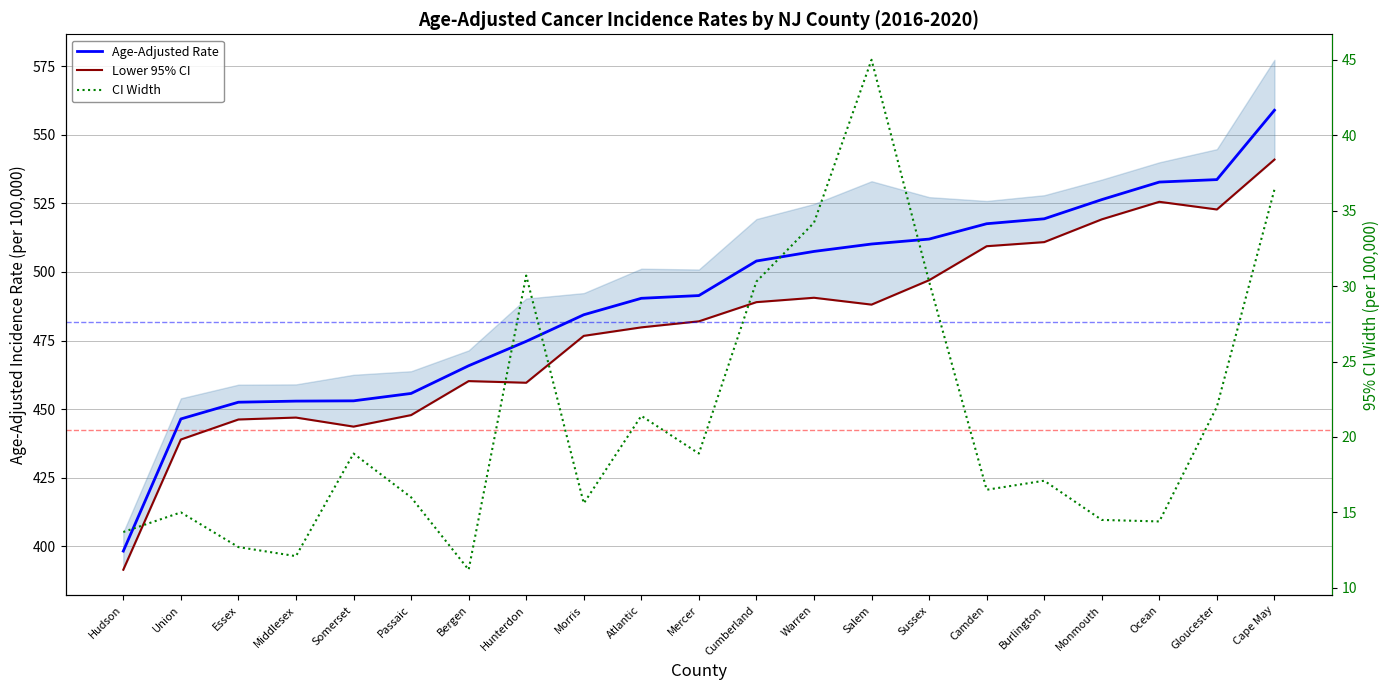

Does the chart have visible grid lines?

Yes